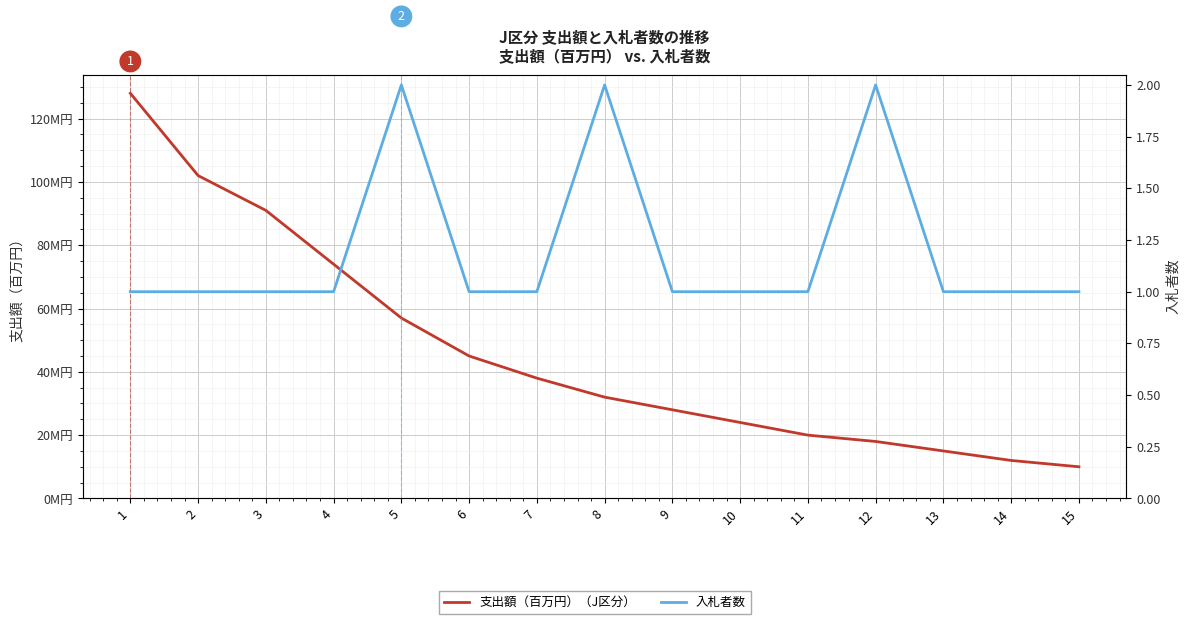

At which label does 入札者数 reach its minimum?

1